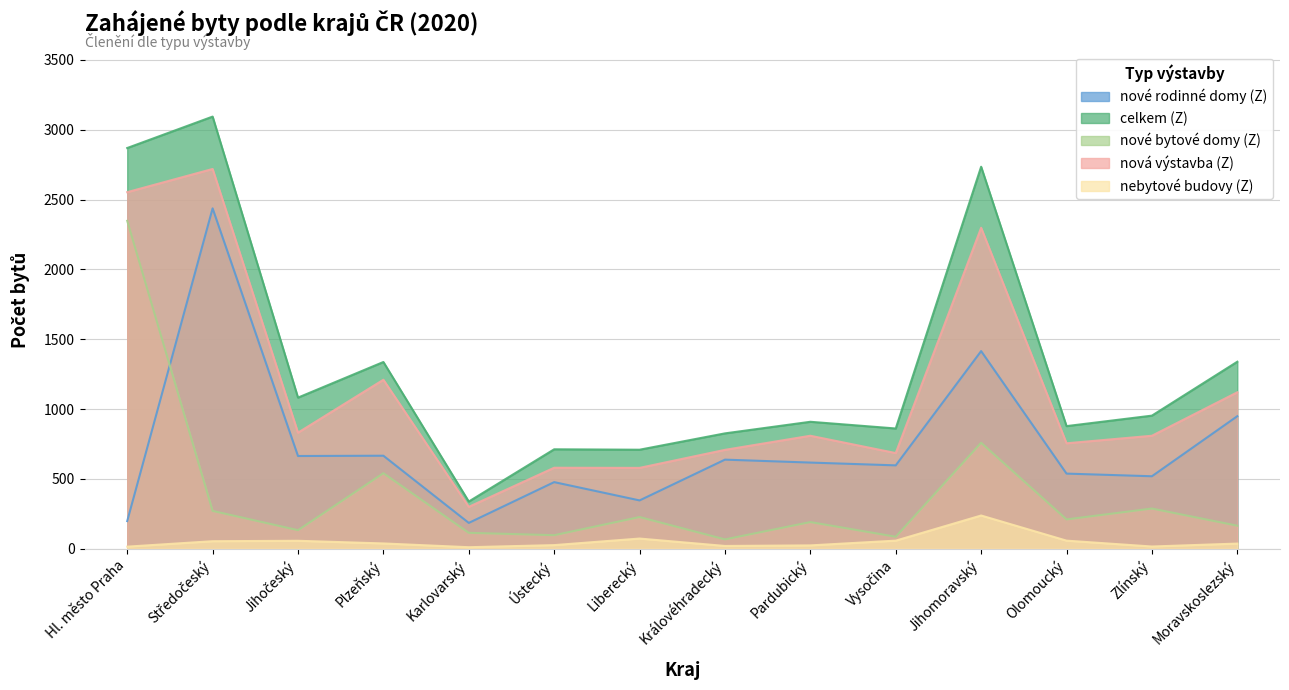

In celkem (Z), how many points are lower than both neighbors (excluding endpoints)?

5